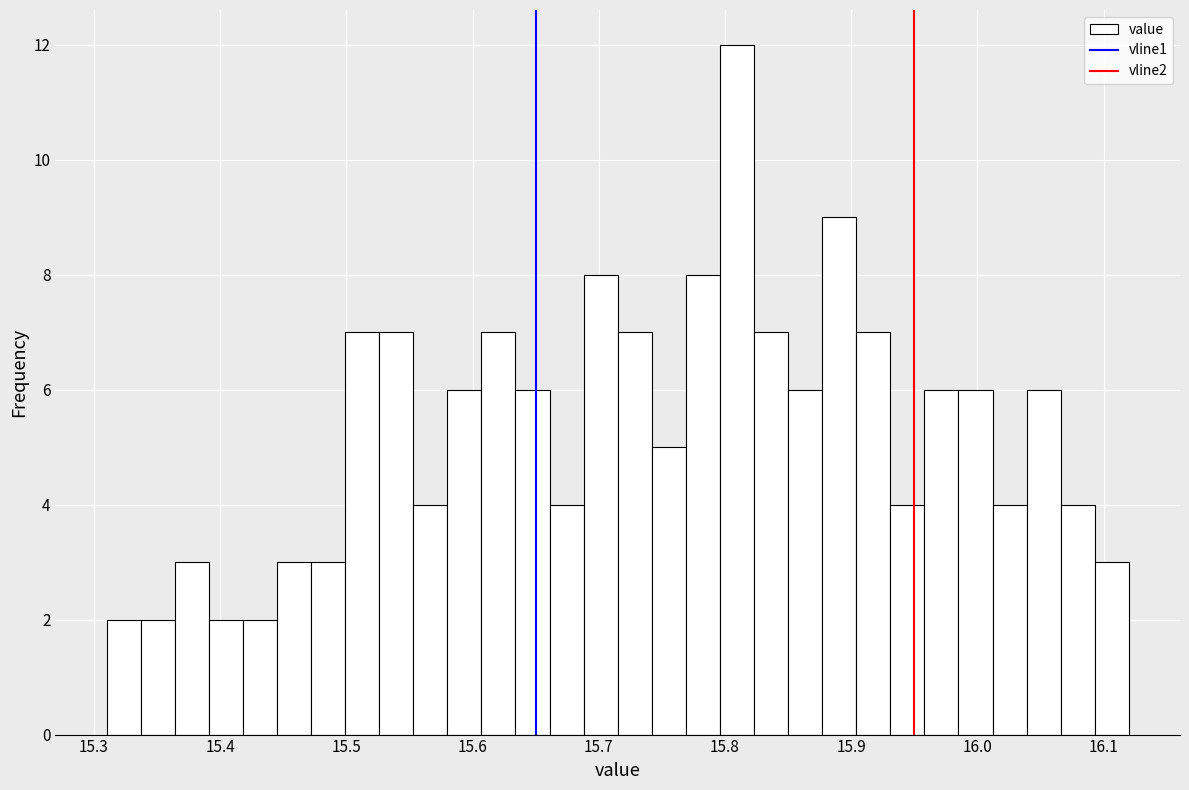

Around what value on the x-axis is the tallest bar? Give the approximate position of its centre, as read against the axis.

15.81